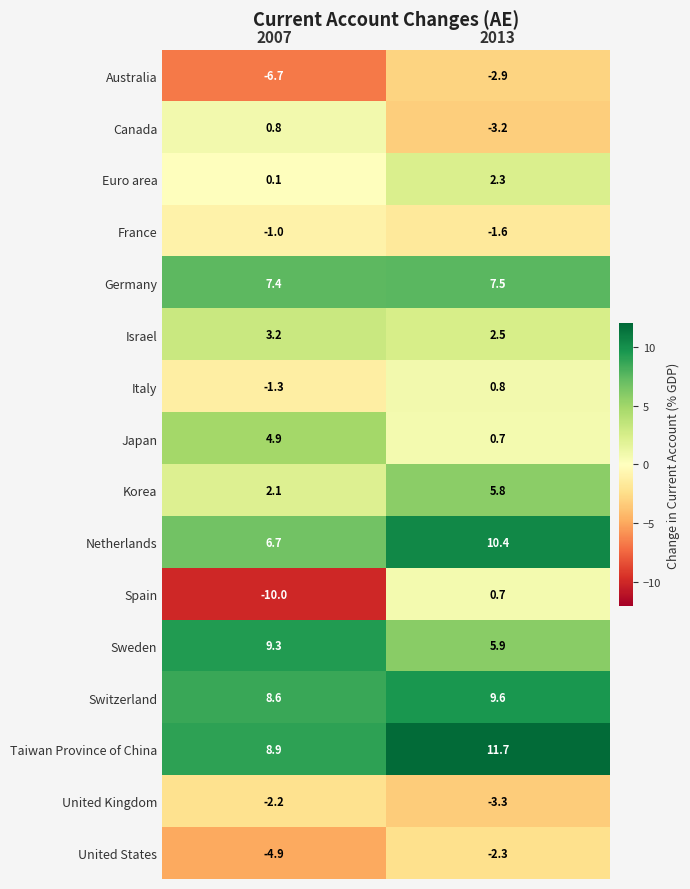

At which label does Netherlands first exceed 10?

2013